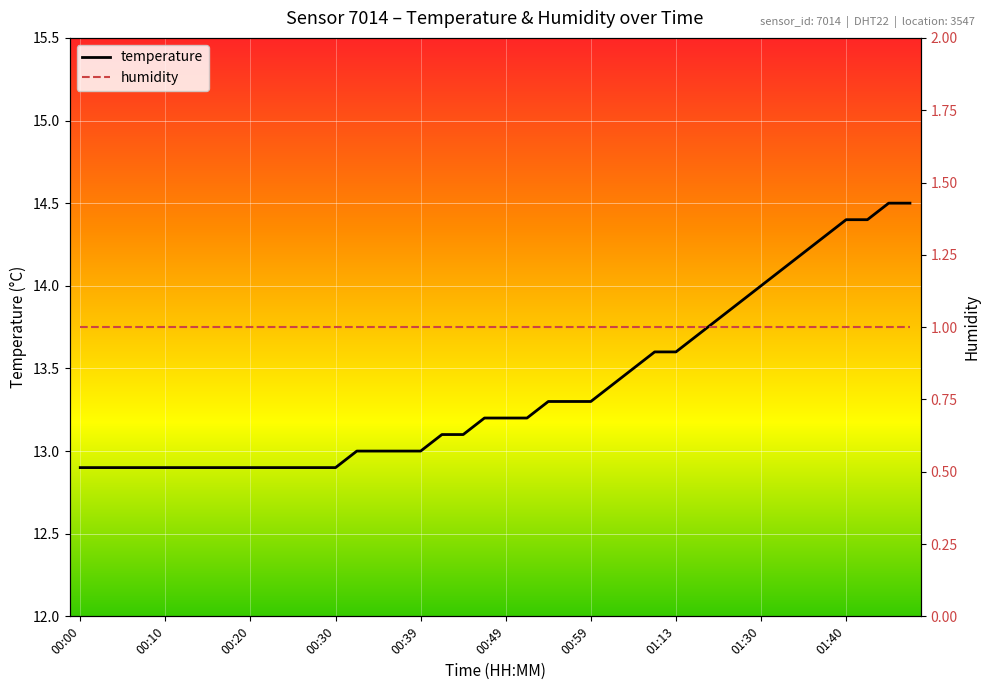

Reading left to right, extract all data points from this chart.

temperature: 12.9	12.9	12.9	12.9	12.9	12.9	12.9	12.9	12.9	12.9	12.9	12.9	12.9	13.0	13.0	13.0	13.0	13.1	13.1	13.2	13.2	13.2	13.3	13.3	13.3	13.4	13.5	13.6	13.6	13.7	13.8	13.9	14.0	14.1	14.2	14.3	14.4	14.4	14.5	14.5
humidity: 1.0	1.0	1.0	1.0	1.0	1.0	1.0	1.0	1.0	1.0	1.0	1.0	1.0	1.0	1.0	1.0	1.0	1.0	1.0	1.0	1.0	1.0	1.0	1.0	1.0	1.0	1.0	1.0	1.0	1.0	1.0	1.0	1.0	1.0	1.0	1.0	1.0	1.0	1.0	1.0